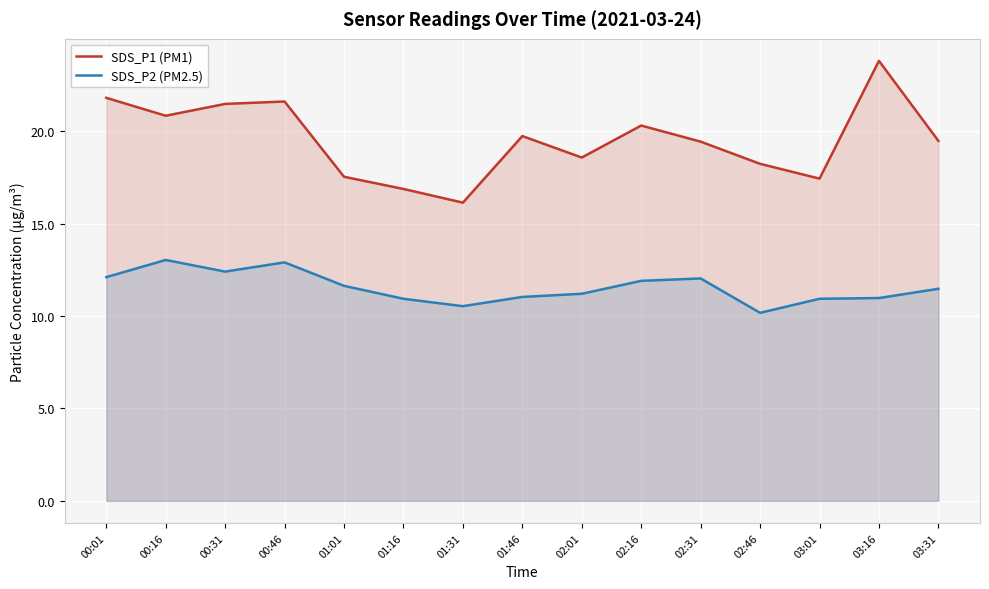

Where is SDS_P2 (PM2.5) nearest to the value 11?

01:46